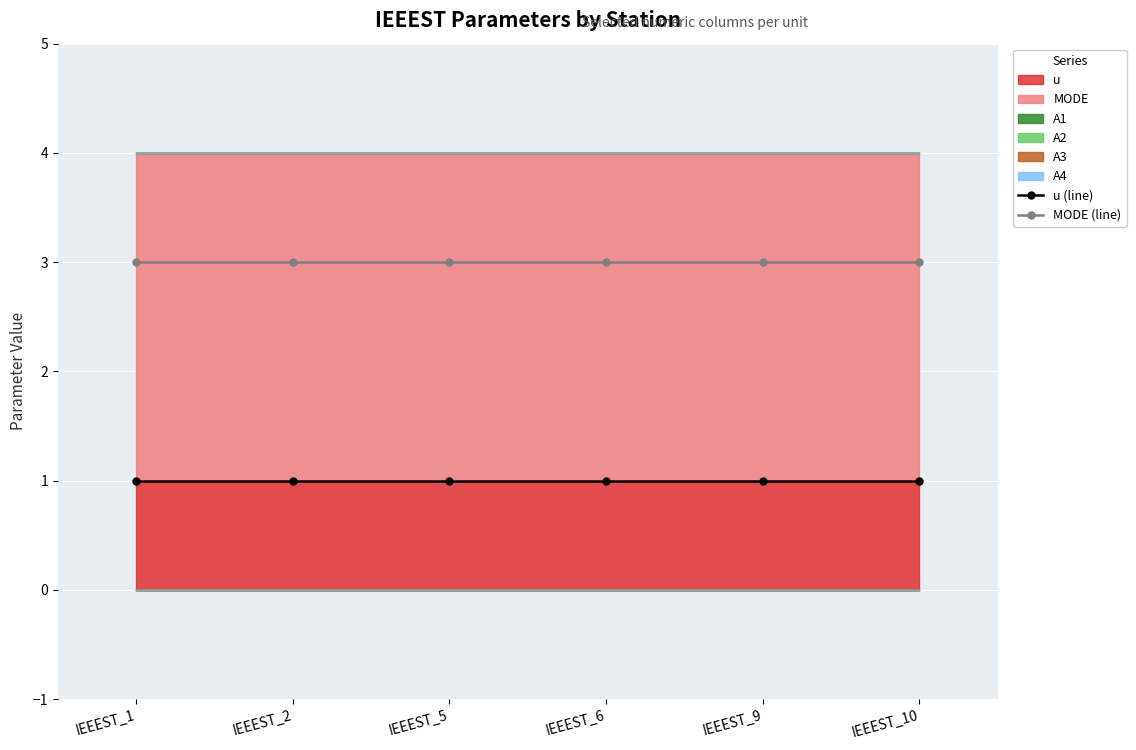

The u (line) series shows 1 at IEEEST_5. True or false?

True